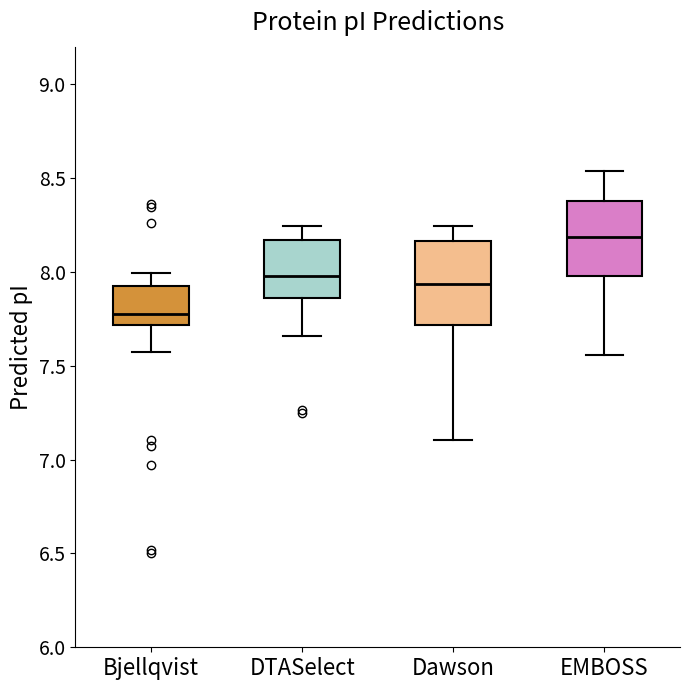

Which box has the lowest median line?

Bjellqvist